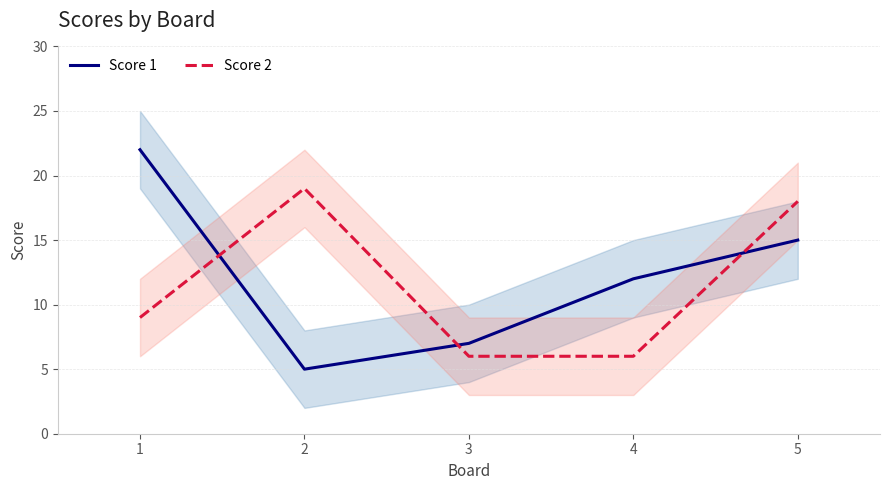

Which category has the highest value in the Score 2 series?

2